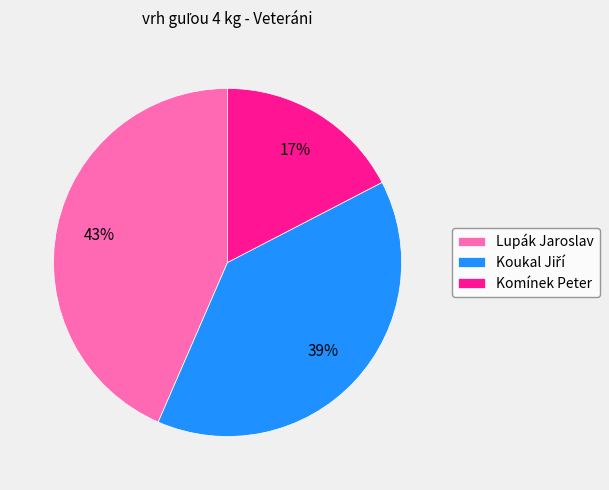

Is the sum of Komínek Peter and Lupák Jaroslav greater than half?

Yes